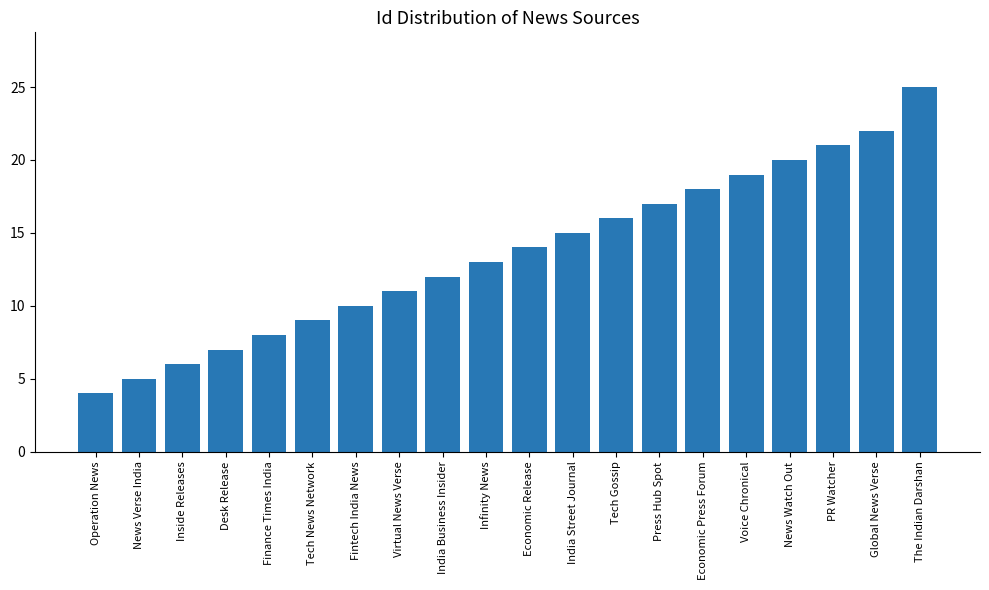

What is the approximate value at Virtual News Verse?

11